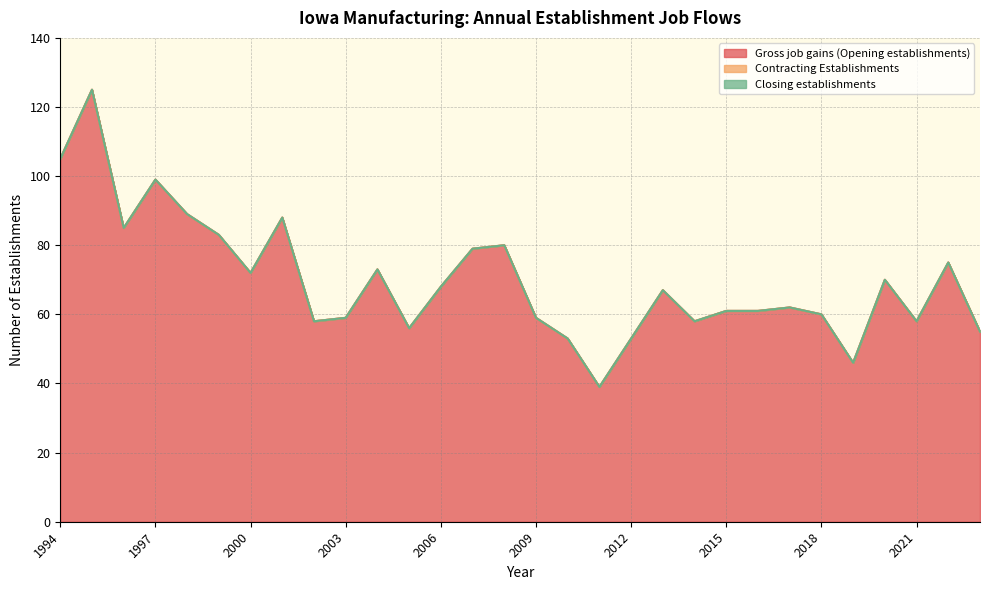

At 2014, list the series in order from largest to smallest.

Gross job gains (Opening establishments), Contracting Establishments, Closing establishments